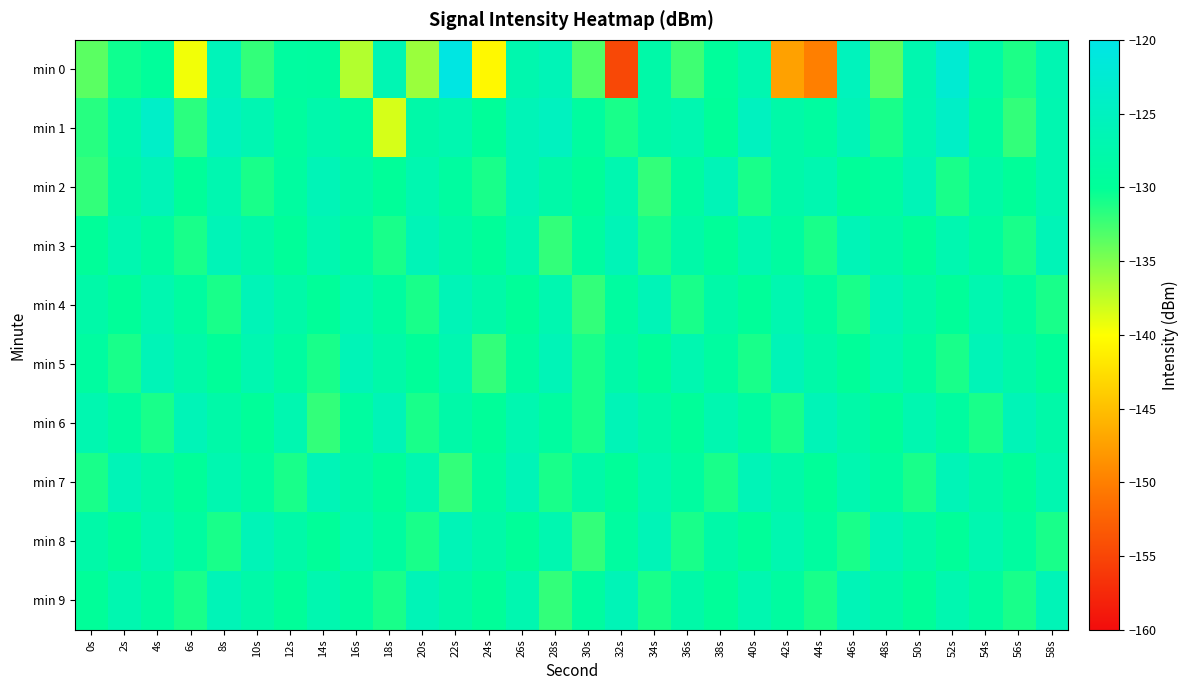

Reading left to right, what are all the values shown in this chart?

min 0: 0s=-133.5	2s=-130.6	4s=-129.6	6s=-139.5	8s=-125.8	10s=-132.0	12s=-129.1	14s=-129.2	16s=-137.0	18s=-126.5	20s=-136.1	22s=-120.4	24s=-140.5	26s=-127.2	28s=-126.0	30s=-133.2	32s=-154.8	34s=-128.0	36s=-132.5	38s=-129.8	40s=-127.0	42s=-147.3	44s=-150.0	46s=-125.4	48s=-133.7	50s=-127.1	52s=-122.5	54s=-128.1	56s=-131.1	58s=-126.8
min 1: 0s=-131.5	2s=-127.4	4s=-123.8	6s=-131.7	8s=-124.9	10s=-126.7	12s=-129.3	14s=-127.5	16s=-128.9	18s=-138.4	20s=-128.0	22s=-127.0	24s=-130.0	26s=-126.0	28s=-125.0	30s=-129.0	32s=-131.0	34s=-128.0	36s=-127.0	38s=-130.0	40s=-125.0	42s=-128.0	44s=-129.0	46s=-126.0	48s=-131.0	50s=-127.0	52s=-124.0	54s=-129.0	56s=-132.0	58s=-127.0
min 2: 0s=-132.0	2s=-128.0	4s=-126.0	6s=-130.0	8s=-127.0	10s=-131.0	12s=-129.0	14s=-126.0	16s=-128.0	18s=-130.0	20s=-127.0	22s=-129.0	24s=-131.0	26s=-126.0	28s=-128.0	30s=-130.0	32s=-127.0	34s=-132.0	36s=-129.0	38s=-126.0	40s=-131.0	42s=-128.0	44s=-127.0	46s=-130.0	48s=-129.0	50s=-126.0	52s=-131.0	54s=-128.0	56s=-130.0	58s=-127.0
min 3: 0s=-130.0	2s=-127.0	4s=-129.0	6s=-131.0	8s=-126.0	10s=-128.0	12s=-130.0	14s=-127.0	16s=-129.0	18s=-131.0	20s=-126.0	22s=-128.0	24s=-130.0	26s=-127.0	28s=-132.0	30s=-129.0	32s=-126.0	34s=-131.0	36s=-128.0	38s=-130.0	40s=-127.0	42s=-129.0	44s=-131.0	46s=-126.0	48s=-128.0	50s=-130.0	52s=-127.0	54s=-129.0	56s=-131.0	58s=-126.0
min 4: 0s=-128.0	2s=-130.0	4s=-127.0	6s=-129.0	8s=-131.0	10s=-126.0	12s=-128.0	14s=-130.0	16s=-127.0	18s=-129.0	20s=-131.0	22s=-126.0	24s=-128.0	26s=-130.0	28s=-127.0	30s=-132.0	32s=-129.0	34s=-126.0	36s=-131.0	38s=-128.0	40s=-130.0	42s=-127.0	44s=-129.0	46s=-131.0	48s=-126.0	50s=-128.0	52s=-130.0	54s=-127.0	56s=-129.0	58s=-131.0
min 5: 0s=-129.0	2s=-131.0	4s=-126.0	6s=-128.0	8s=-130.0	10s=-127.0	12s=-129.0	14s=-131.0	16s=-126.0	18s=-128.0	20s=-130.0	22s=-127.0	24s=-132.0	26s=-129.0	28s=-126.0	30s=-131.0	32s=-128.0	34s=-130.0	36s=-127.0	38s=-129.0	40s=-131.0	42s=-126.0	44s=-128.0	46s=-130.0	48s=-127.0	50s=-129.0	52s=-131.0	54s=-126.0	56s=-128.0	58s=-130.0
min 6: 0s=-127.0	2s=-129.0	4s=-131.0	6s=-126.0	8s=-128.0	10s=-130.0	12s=-127.0	14s=-132.0	16s=-129.0	18s=-126.0	20s=-131.0	22s=-128.0	24s=-130.0	26s=-127.0	28s=-129.0	30s=-131.0	32s=-126.0	34s=-128.0	36s=-130.0	38s=-127.0	40s=-129.0	42s=-131.0	44s=-126.0	46s=-128.0	48s=-130.0	50s=-127.0	52s=-129.0	54s=-131.0	56s=-126.0	58s=-128.0
min 7: 0s=-131.0	2s=-126.0	4s=-128.0	6s=-130.0	8s=-127.0	10s=-129.0	12s=-131.0	14s=-126.0	16s=-128.0	18s=-130.0	20s=-127.0	22s=-132.0	24s=-129.0	26s=-126.0	28s=-131.0	30s=-128.0	32s=-130.0	34s=-127.0	36s=-129.0	38s=-131.0	40s=-126.0	42s=-128.0	44s=-130.0	46s=-127.0	48s=-129.0	50s=-131.0	52s=-126.0	54s=-128.0	56s=-130.0	58s=-127.0
min 8: 0s=-128.0	2s=-130.0	4s=-127.0	6s=-129.0	8s=-131.0	10s=-126.0	12s=-128.0	14s=-130.0	16s=-127.0	18s=-129.0	20s=-131.0	22s=-126.0	24s=-128.0	26s=-130.0	28s=-127.0	30s=-132.0	32s=-129.0	34s=-126.0	36s=-131.0	38s=-128.0	40s=-130.0	42s=-127.0	44s=-129.0	46s=-131.0	48s=-126.0	50s=-128.0	52s=-130.0	54s=-127.0	56s=-129.0	58s=-131.0
min 9: 0s=-130.0	2s=-127.0	4s=-129.0	6s=-131.0	8s=-126.0	10s=-128.0	12s=-130.0	14s=-127.0	16s=-129.0	18s=-131.0	20s=-126.0	22s=-128.0	24s=-130.0	26s=-127.0	28s=-132.0	30s=-129.0	32s=-126.0	34s=-131.0	36s=-128.0	38s=-130.0	40s=-127.0	42s=-129.0	44s=-131.0	46s=-126.0	48s=-128.0	50s=-130.0	52s=-127.0	54s=-129.0	56s=-131.0	58s=-126.0